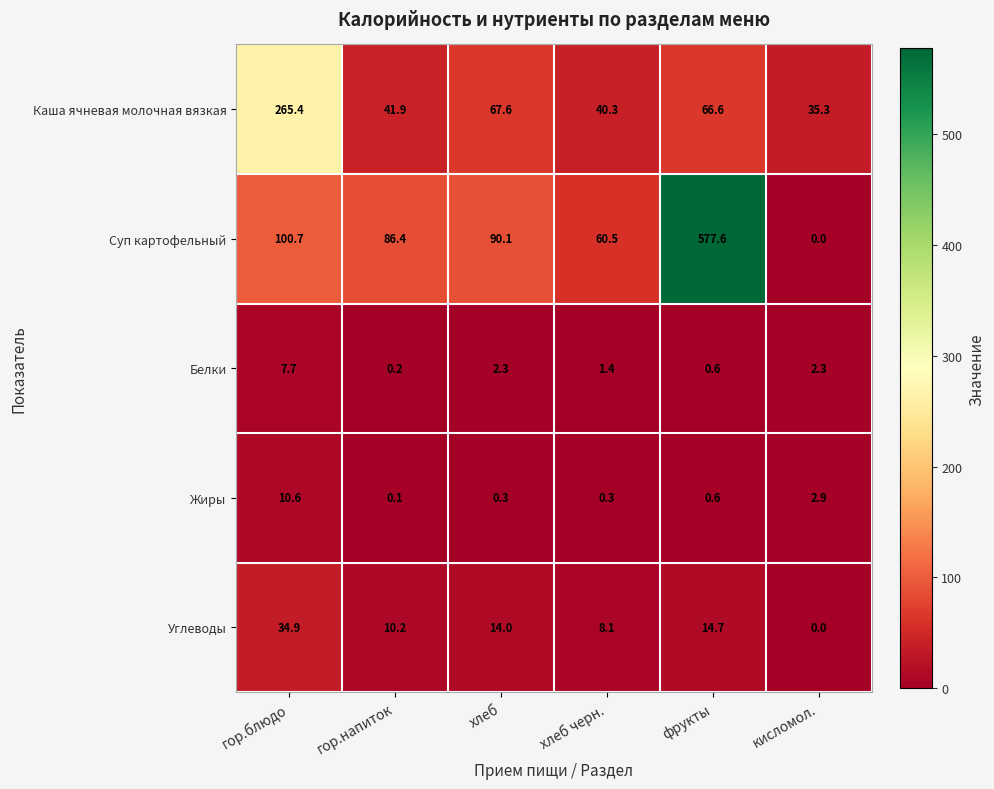

How many data points in Белки are above 2?

3